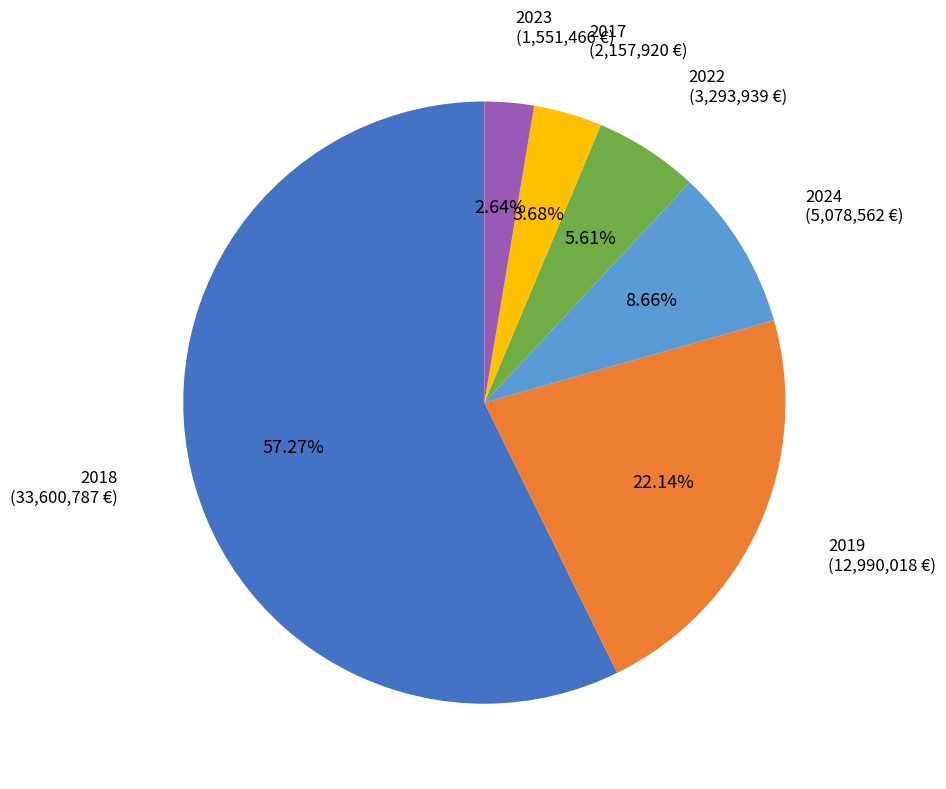

Is there a majority slice in this chart?

Yes